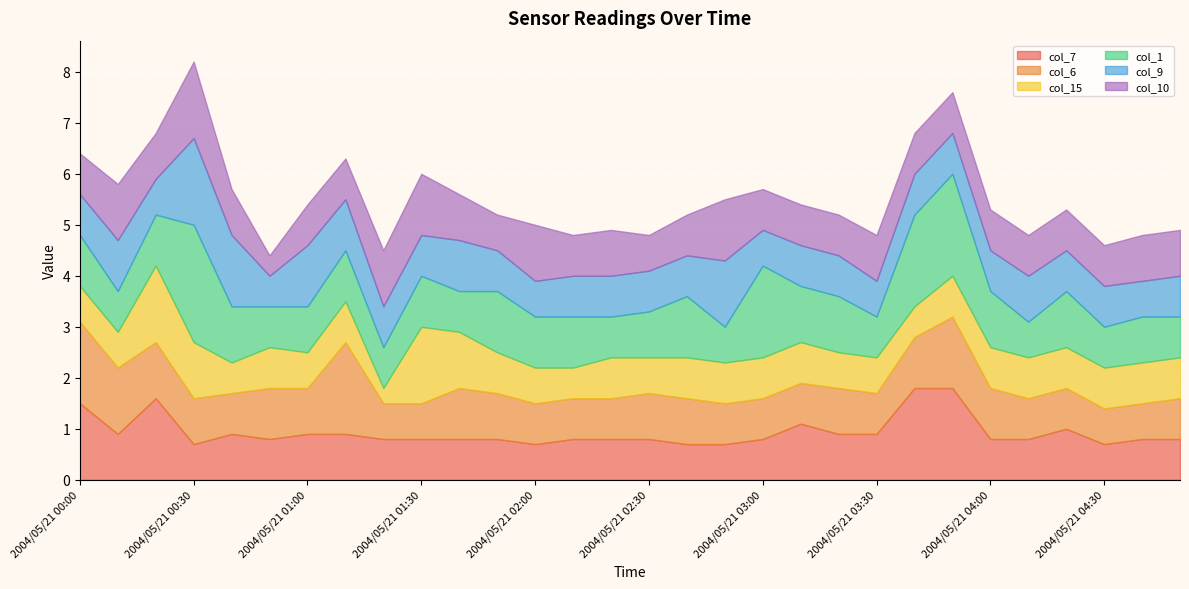

What is the average value of the col_10 series?

0.9